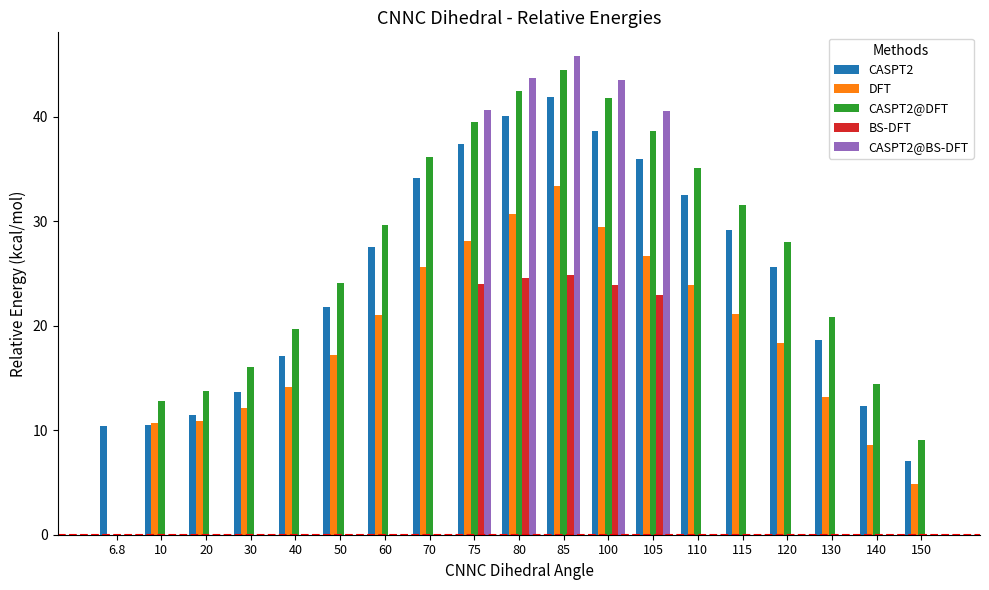

How many data points does each series have?

19